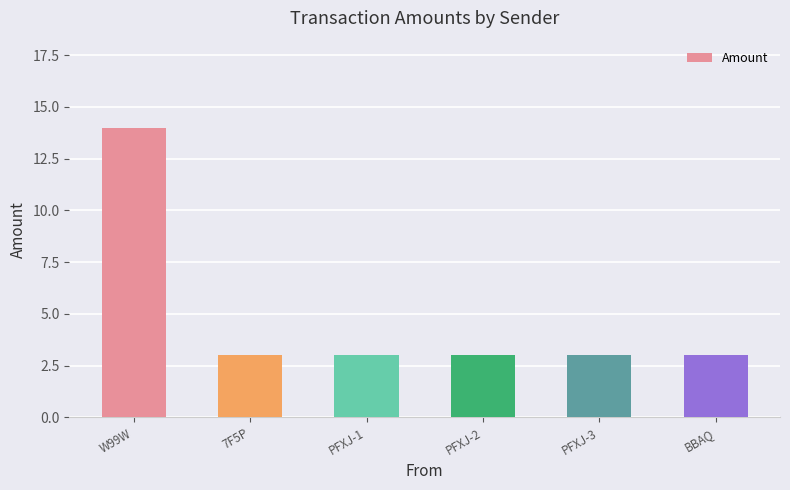

Reading left to right, what are all the values shown in this chart?

14	3	3	3	3	3